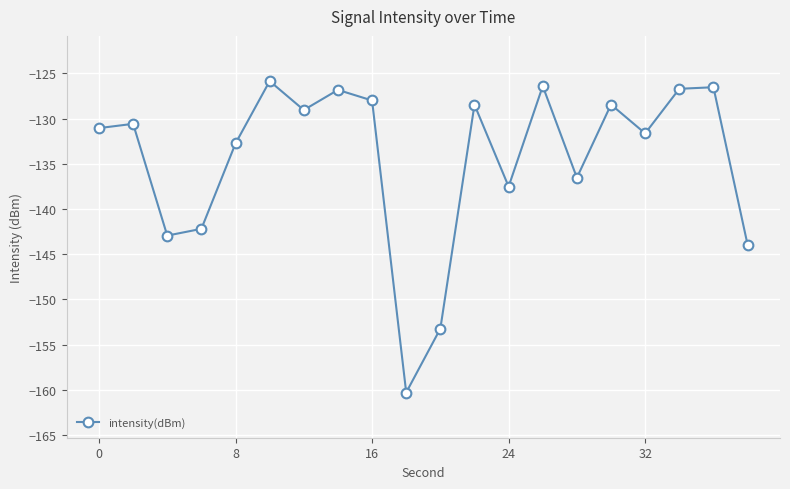

What is the value of the 12th point from the left?

-128.5